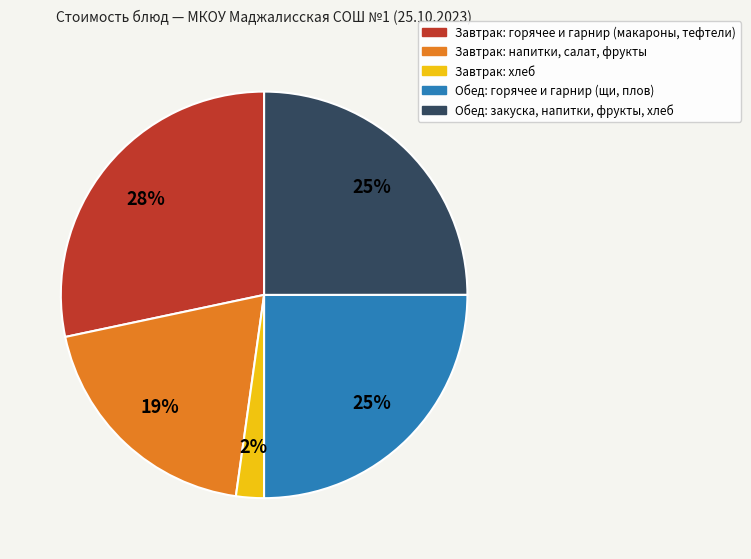

Does any single category account for the majority?

No